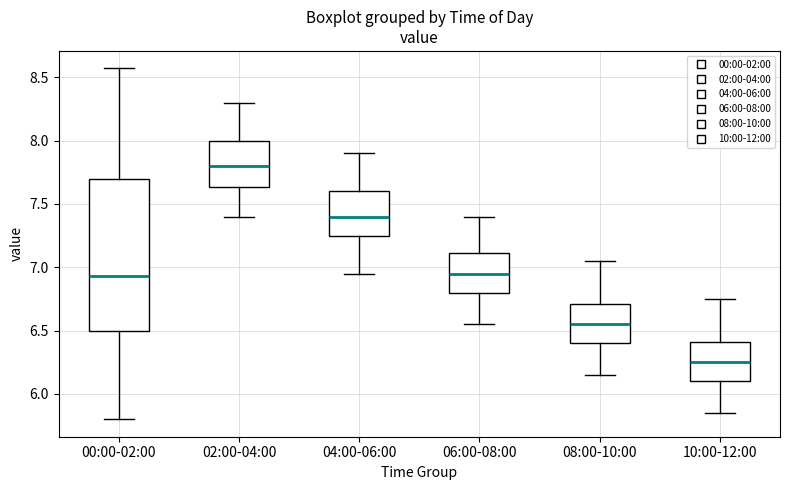

Reading left to right, read every box against the y-axis: the position of its median line, the range the box covers, and the ends of its whiskers. The values are not printed on the chart, so give them approximately, as read against the axis.

00:00-02:00: median 6.95, box 6.50 to 7.70, whiskers 5.80 to 8.55
02:00-04:00: median 7.80, box 7.65 to 8.00, whiskers 7.40 to 8.30
04:00-06:00: median 7.40, box 7.25 to 7.60, whiskers 6.95 to 7.90
06:00-08:00: median 6.95, box 6.80 to 7.10, whiskers 6.55 to 7.40
08:00-10:00: median 6.55, box 6.40 to 6.70, whiskers 6.15 to 7.05
10:00-12:00: median 6.25, box 6.10 to 6.40, whiskers 5.85 to 6.75